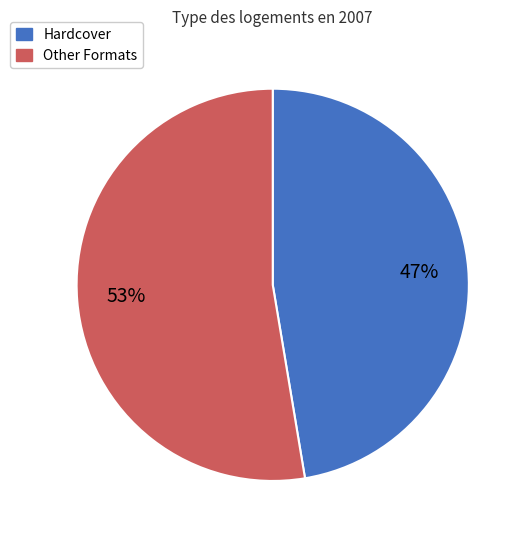

What is the ratio of the value at Hardcover to the value at Other Formats?

0.9